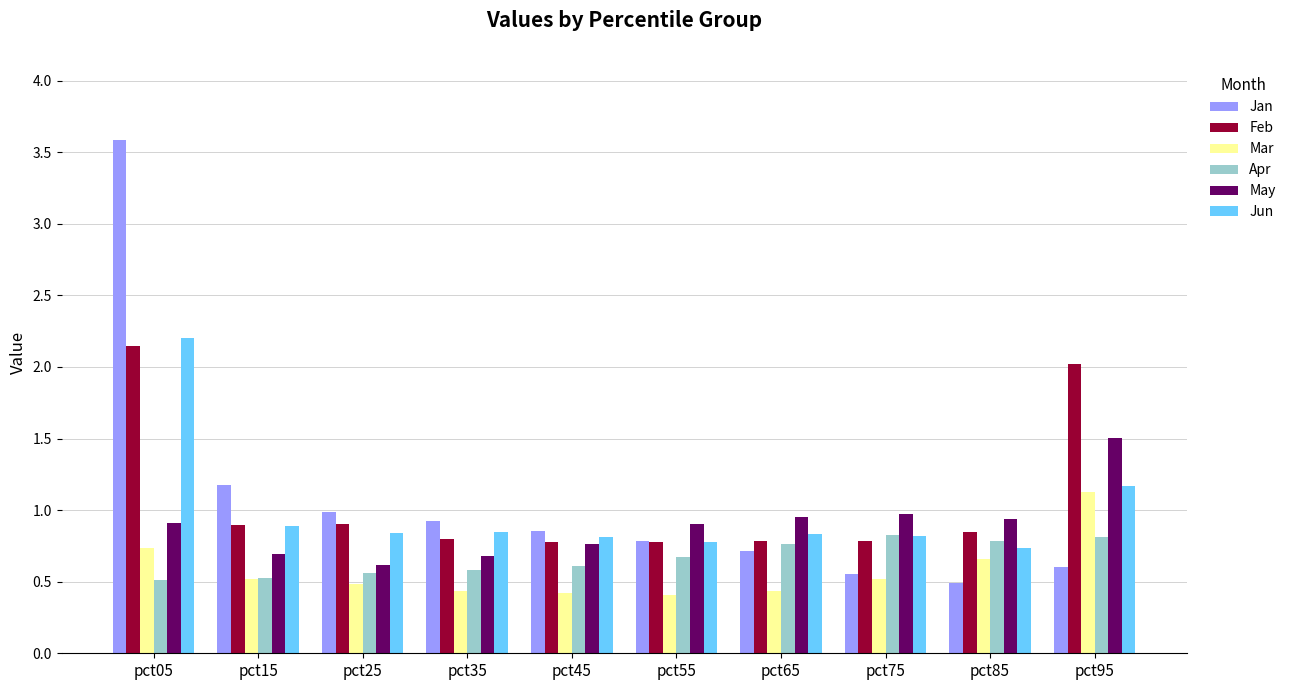

How many Apr values are between 0 and 1?

10